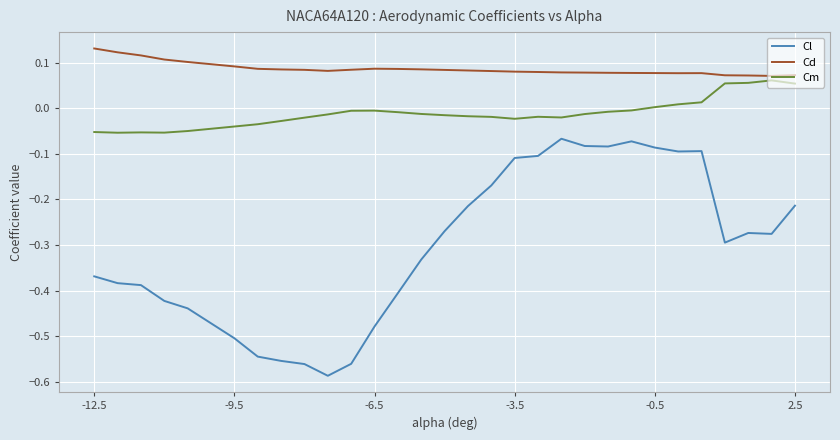

True or false: Cl and Cd cross at least once.

False